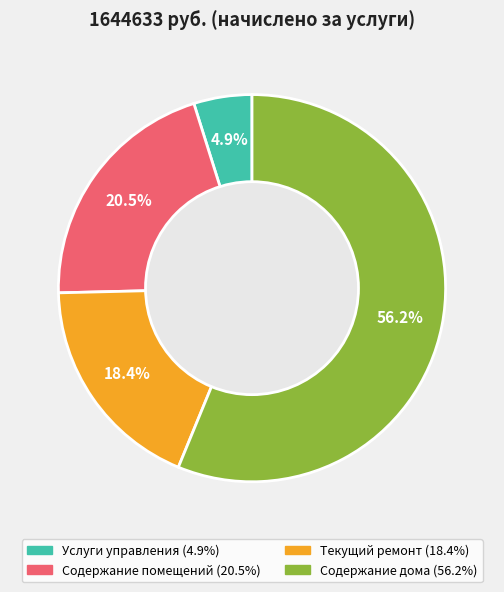

To the nearest percent, what is the difference between the Текущий ремонт and Услуги управления slice percentages?

14%